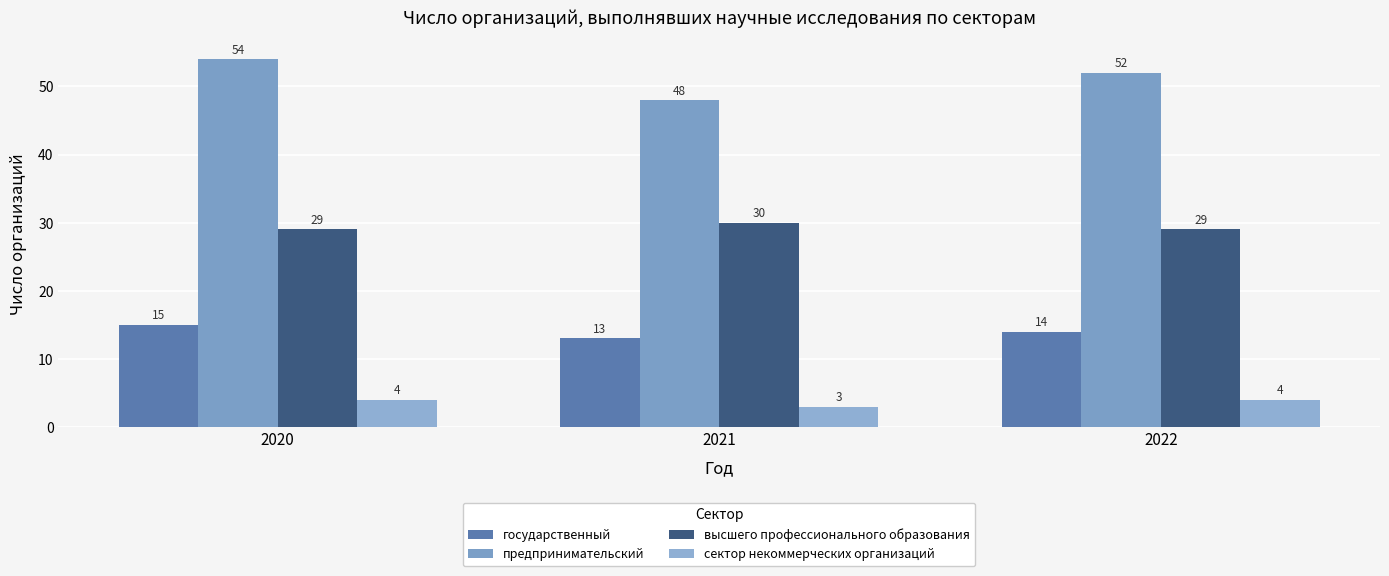

What is the difference between the highest and lowest values at 2020?

50